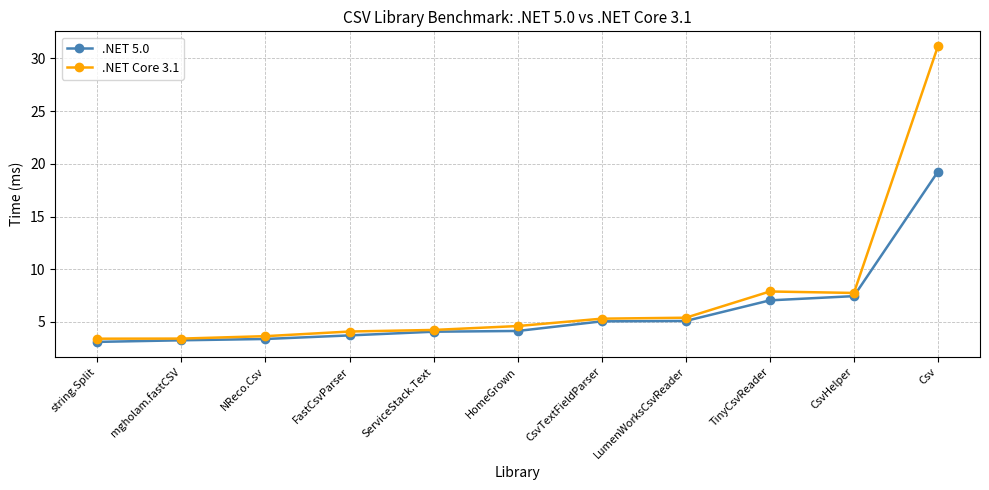

The .NET 5.0 series shows 19.3 at Csv. True or false?

True